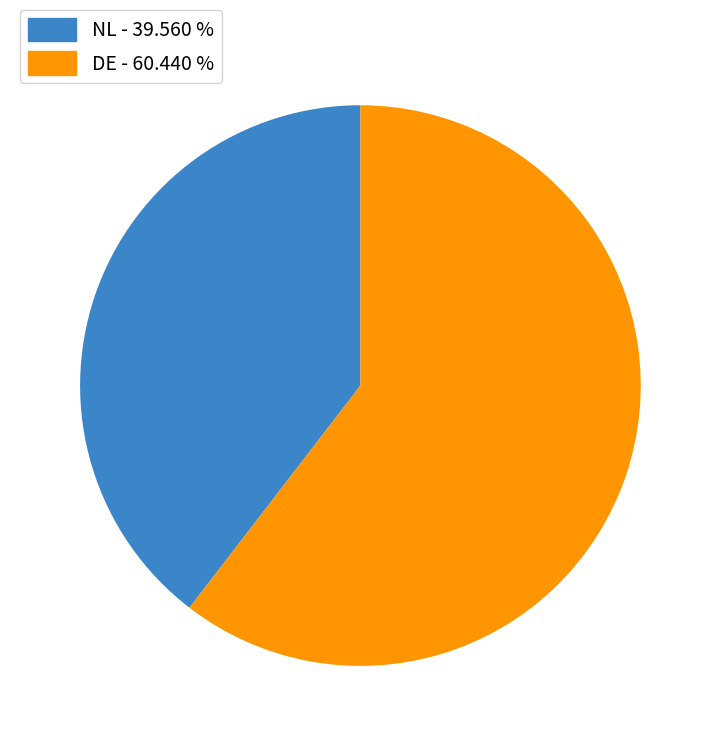

Does any single category account for the majority?

Yes